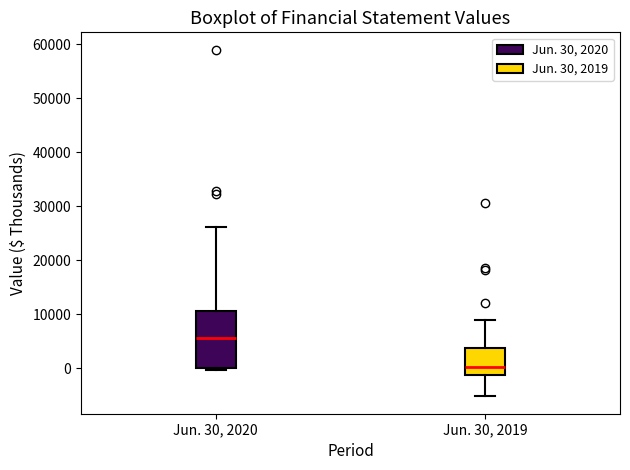

Where does the median line of the box for Jun. 30, 2020 sit on the y-axis? The values are not printed on the chart, so give them approximately, as read against the axis.

6000